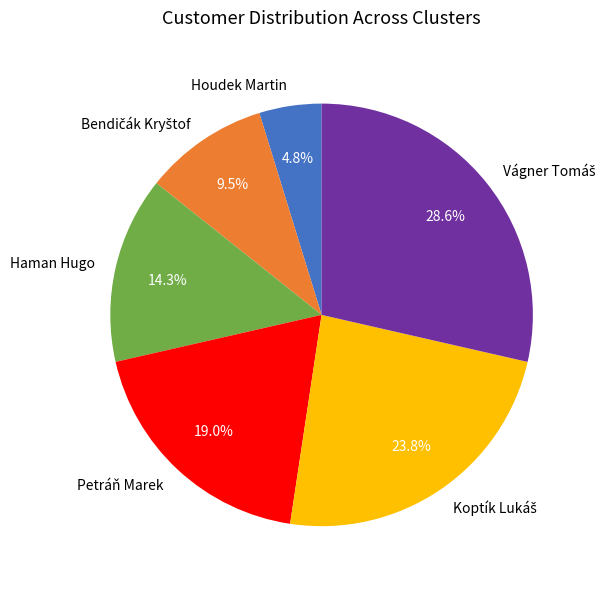

Approximately how many times larger is the value at Petráň Marek compared to Houdek Martin?

4.0